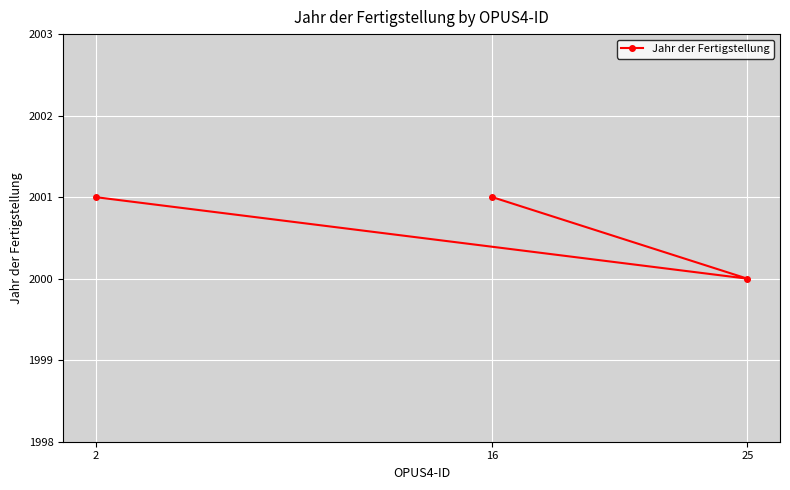

What is the smallest value displayed?

2000